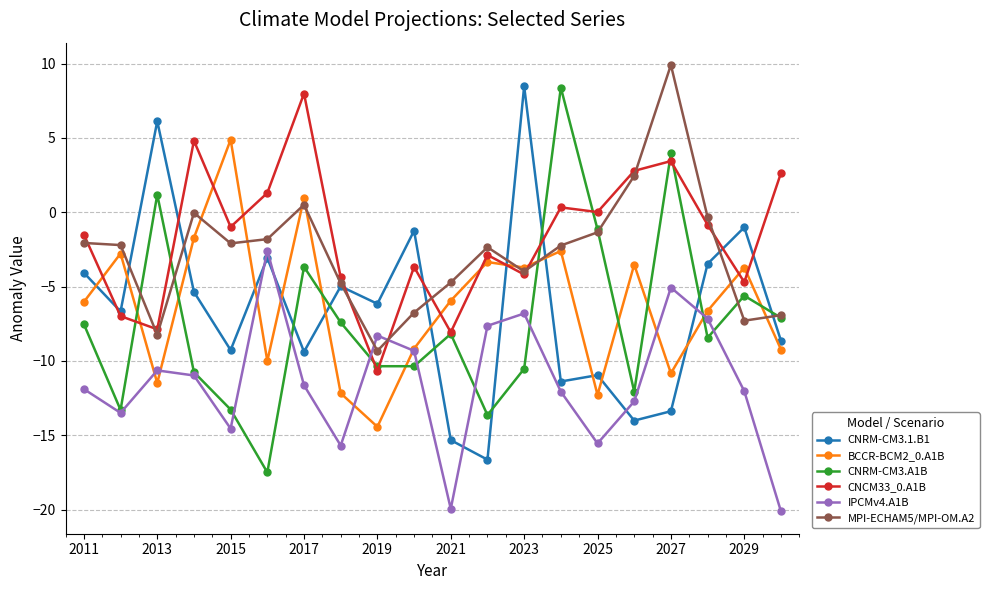

True or false: IPCMv4.A1B and MPI-ECHAM5/MPI-OM.A2 intersect in this chart.

True